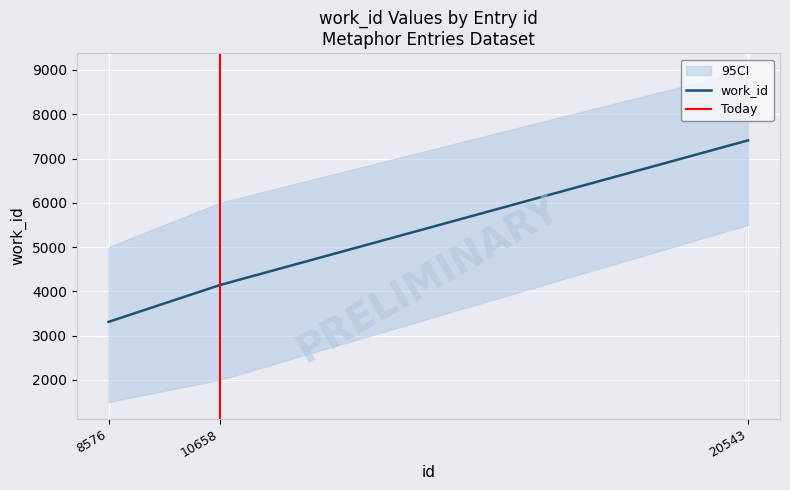

Between 8576 and 20543, which is larger?

20543